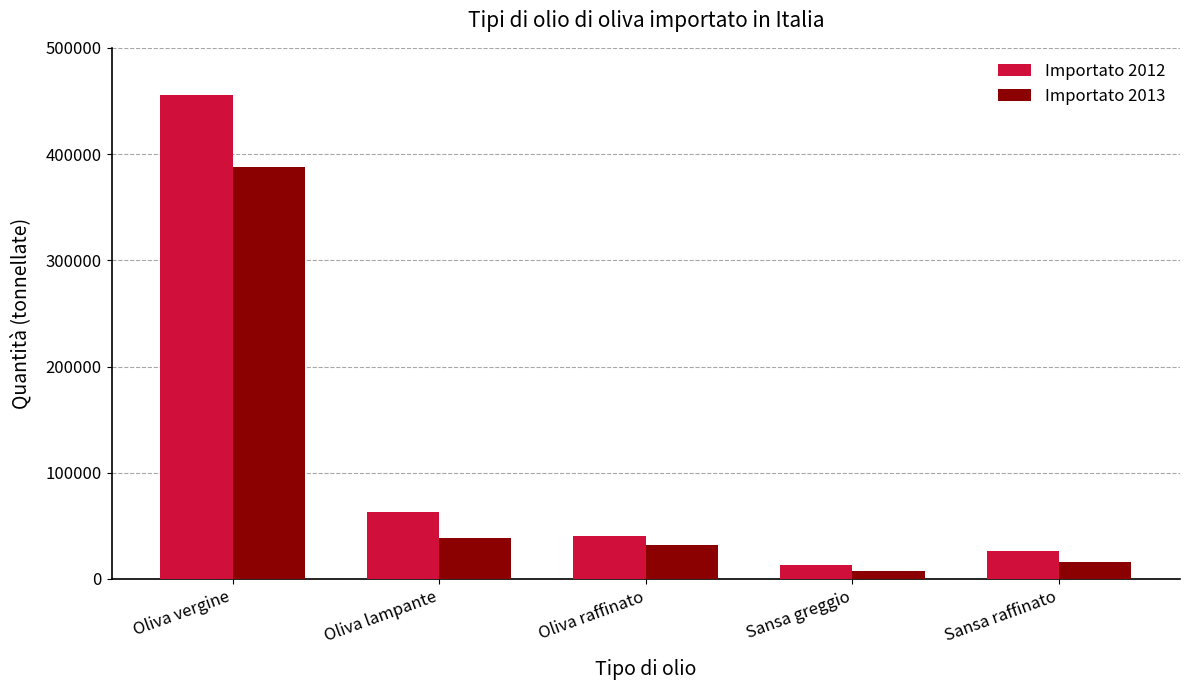

Does the chart contain any negative values?

No